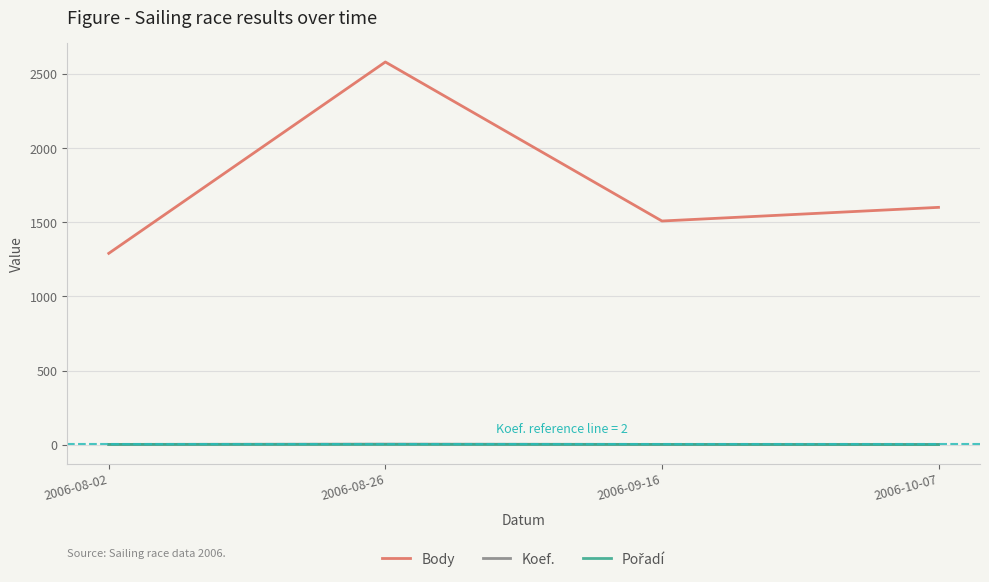

What position from the left is 2006-08-26?

2